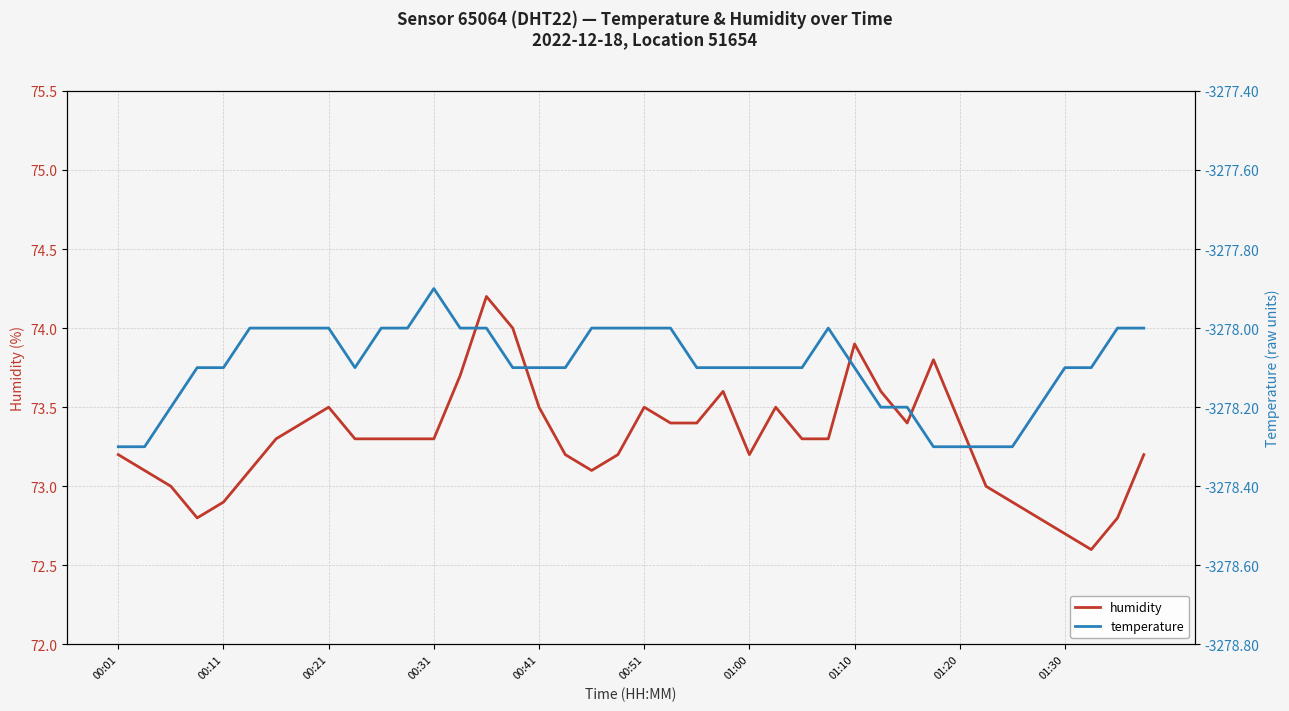

What is the minimum value for humidity?

72.6